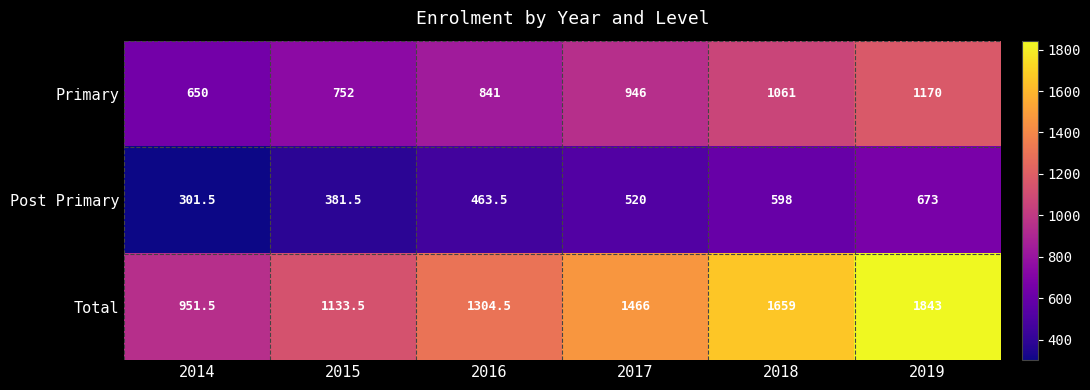

Is it true that Primary equals 1257.3 at 2016?

False